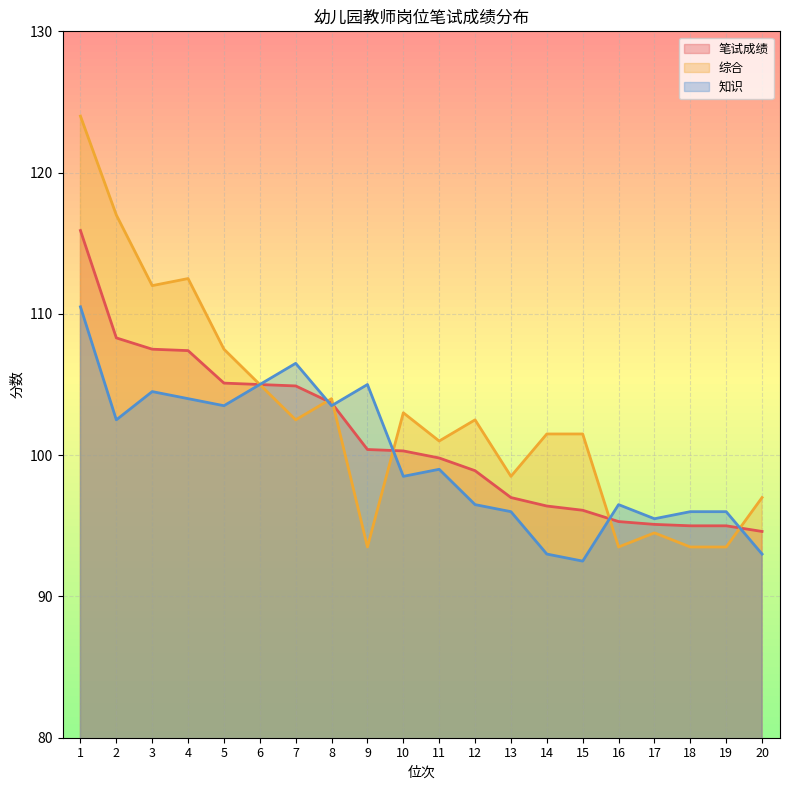

What is the sum of the 笔试成绩 values at 18 and 12?

193.9